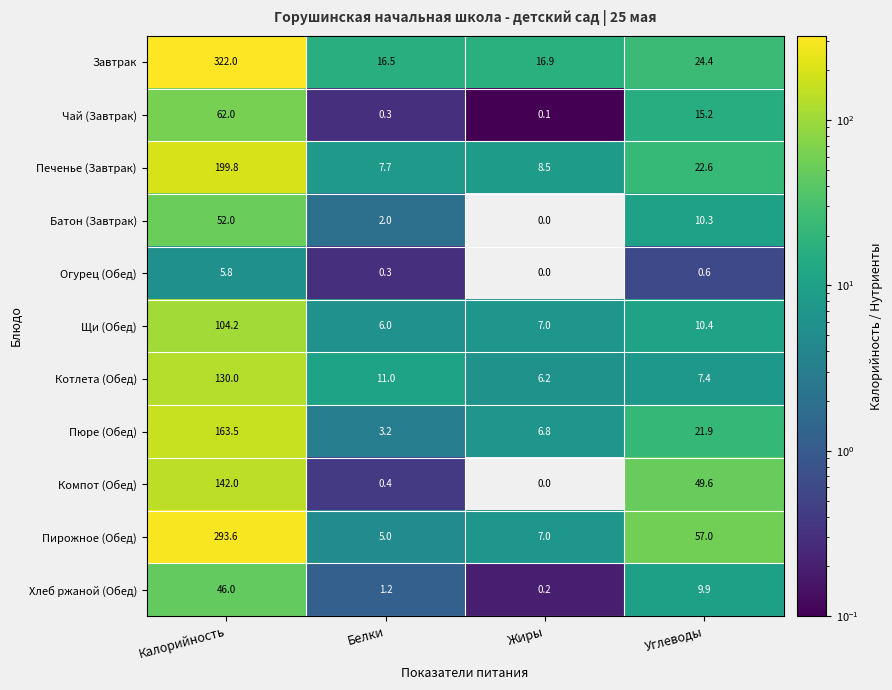

What is the difference between the Щи (Обед) values at Жиры and Калорийность?

97.2